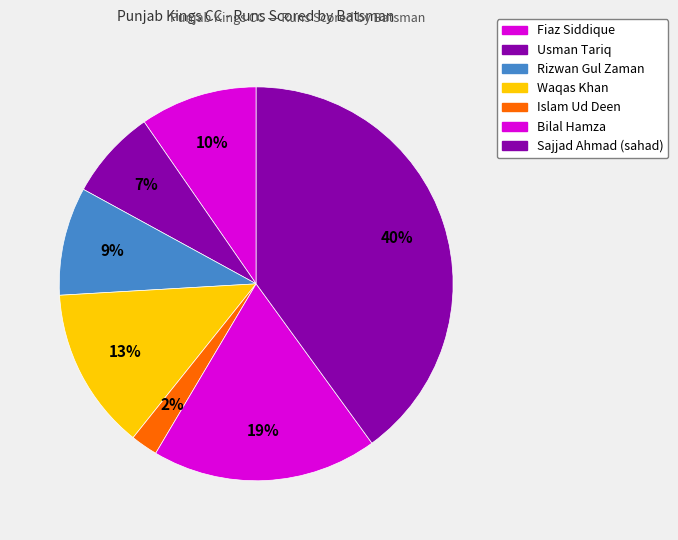

How many segments does this pie chart have?

7